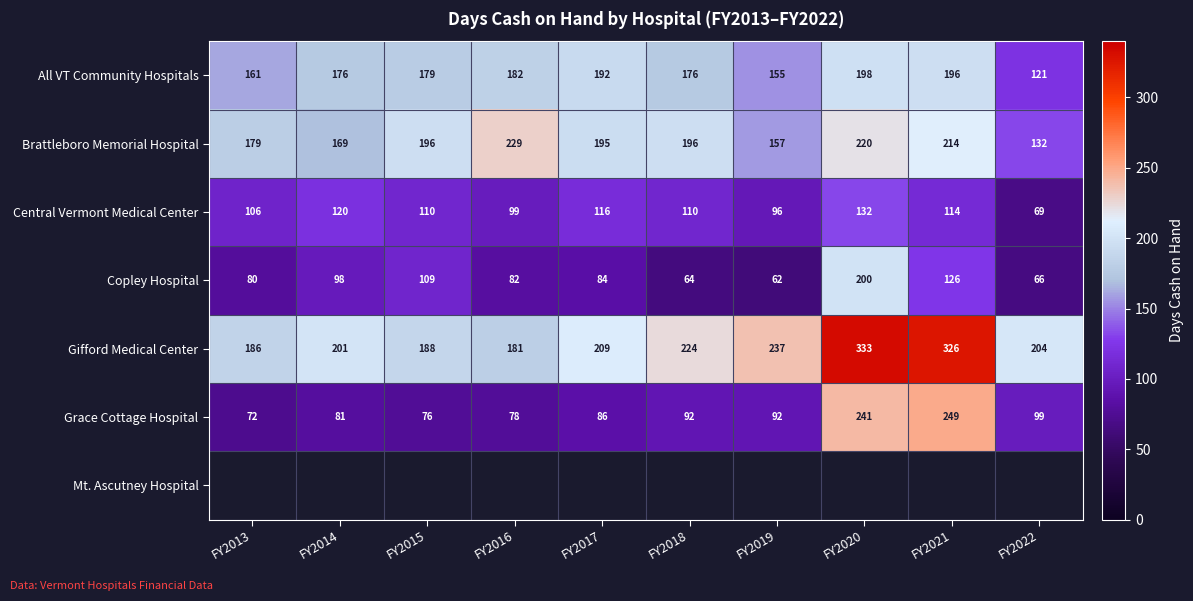

Is the value of Central Vermont Medical Center at FY2019 greater than the value of Grace Cottage Hospital at FY2014?

Yes